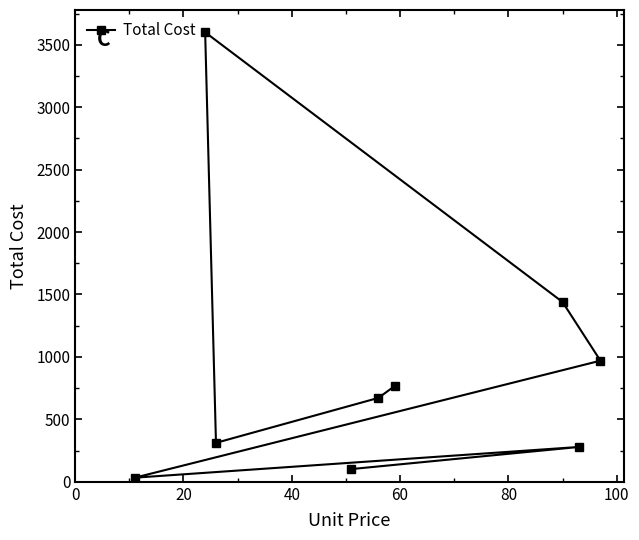

What is the sum of all values?

8175